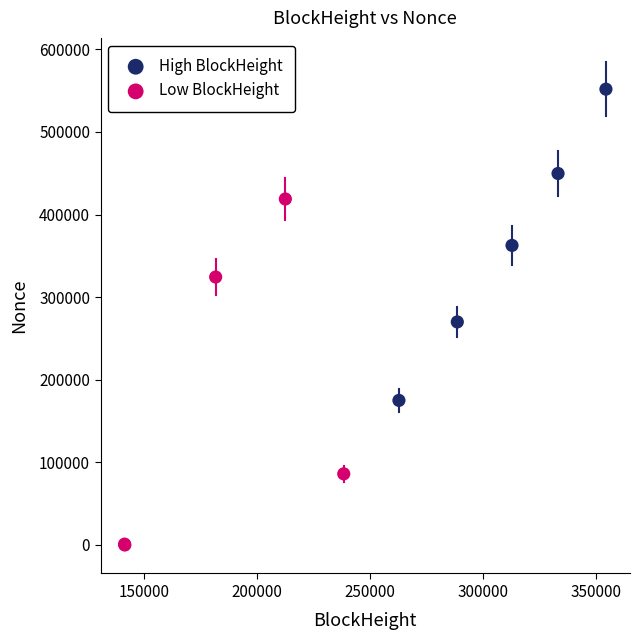

Which series has the largest Y range (max minus min)?

Low BlockHeight